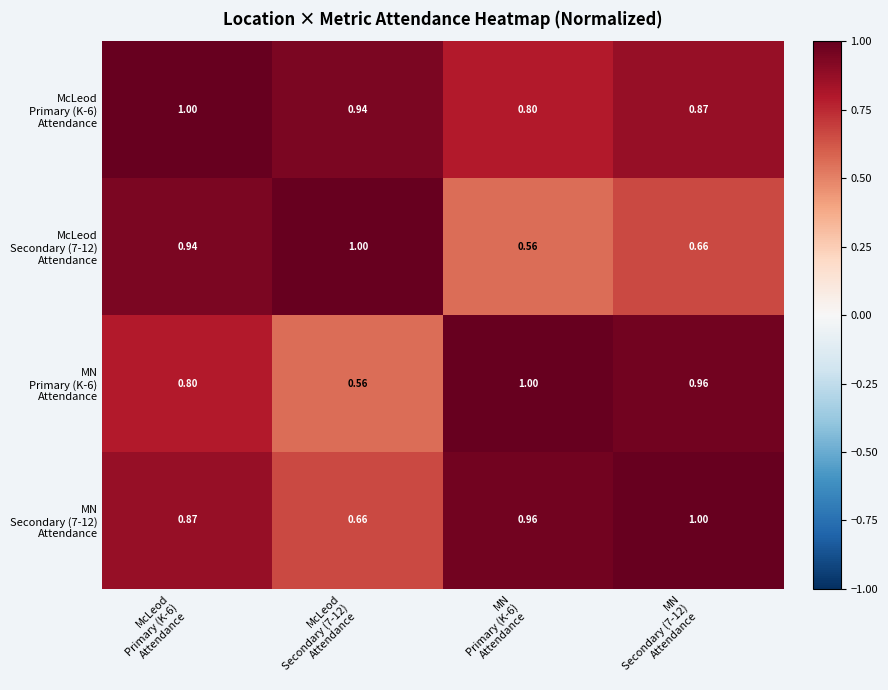

Rank the series by their maximum value, from highest to lowest.

McLeod Primary (K-6) Attendance, McLeod Secondary (7-12) Attendance, MN Primary (K-6) Attendance, MN Secondary (7-12) Attendance